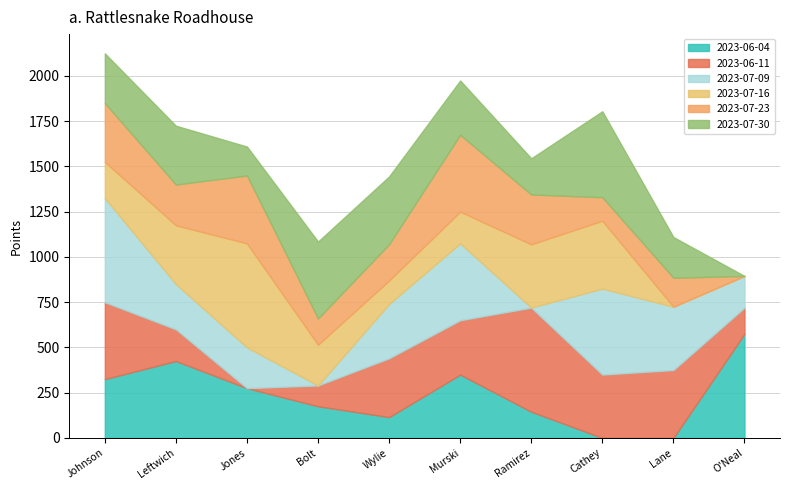

How many data points in 2023-07-09 are above 300?

4